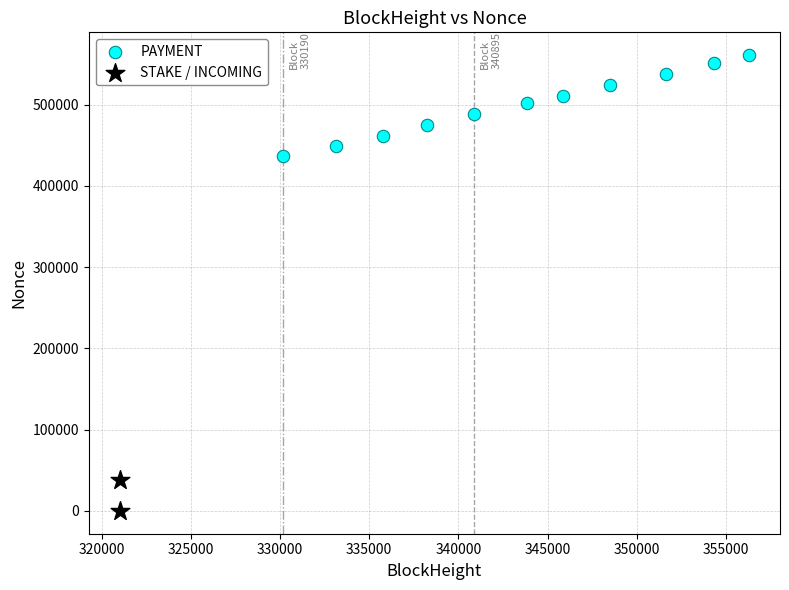

Which series reaches the maximum Y coordinate?

PAYMENT